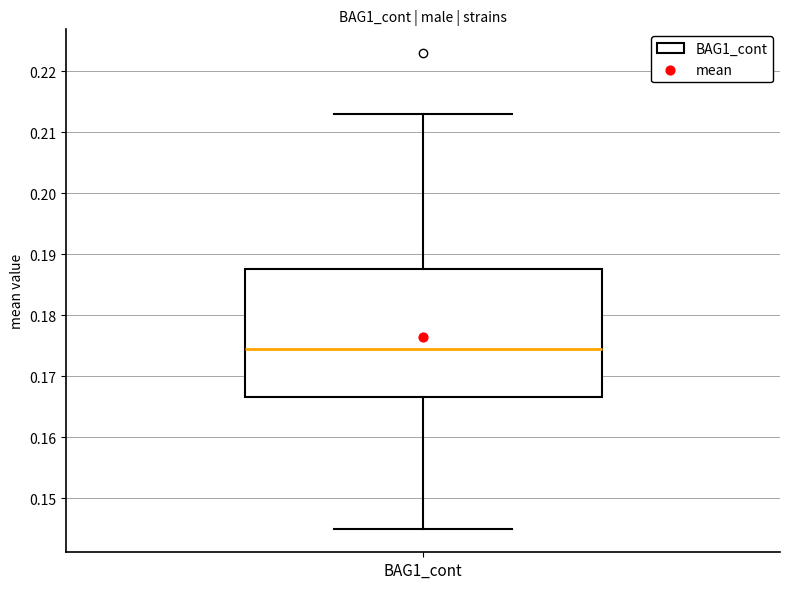

Where does the upper whisker of the box for BAG1_cont end on the y-axis? The values are not printed on the chart, so give them approximately, as read against the axis.

0.213